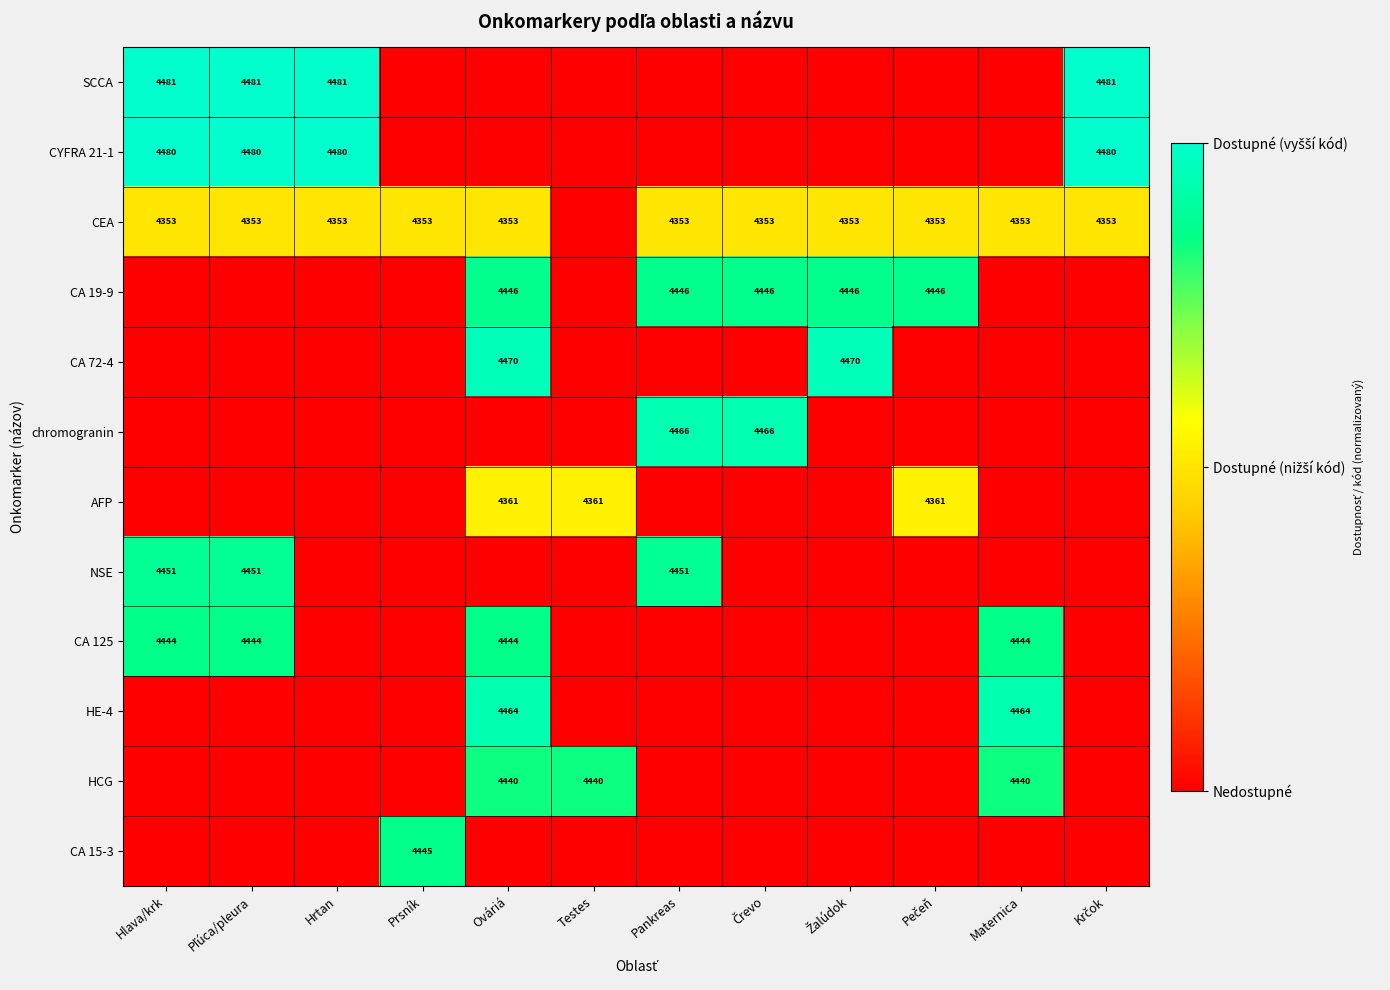

Between Hlava/krk and Hrtan, which is larger?

Hlava/krk